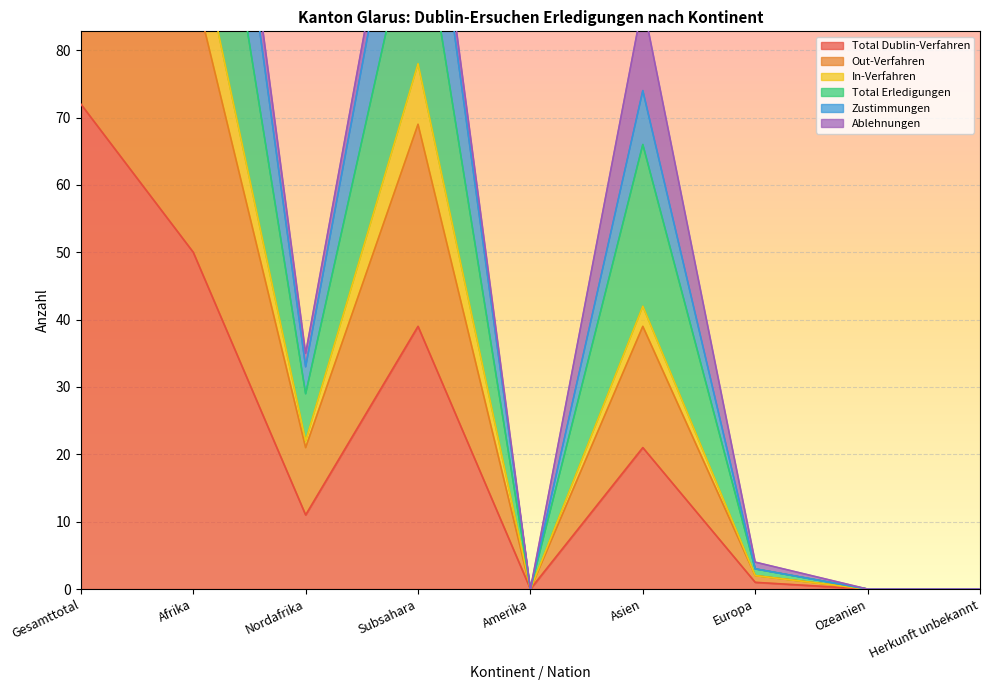

The Total Dublin-Verfahren series shows 120 at Gesamttotal. True or false?

False